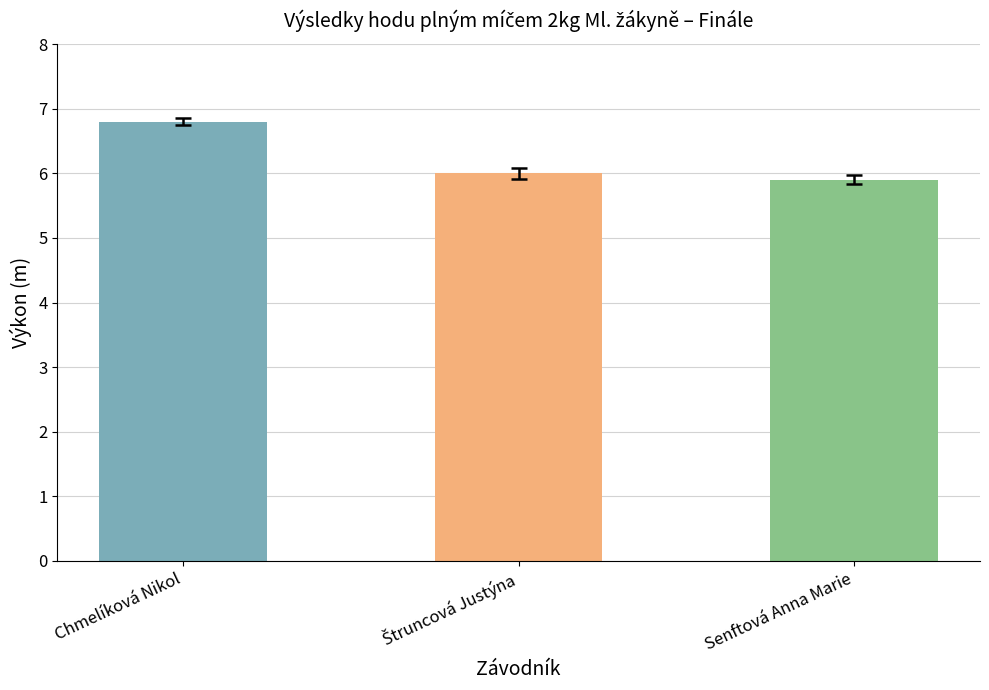

What is the greatest value displayed?

6.8